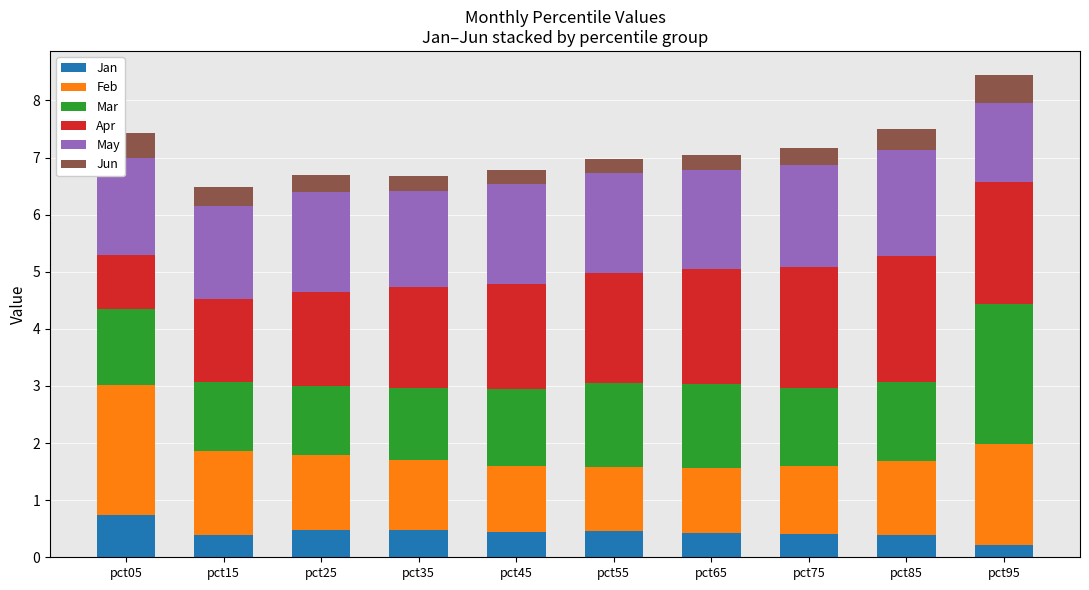

True or false: Jan has a value of 0.4 at pct65.

True